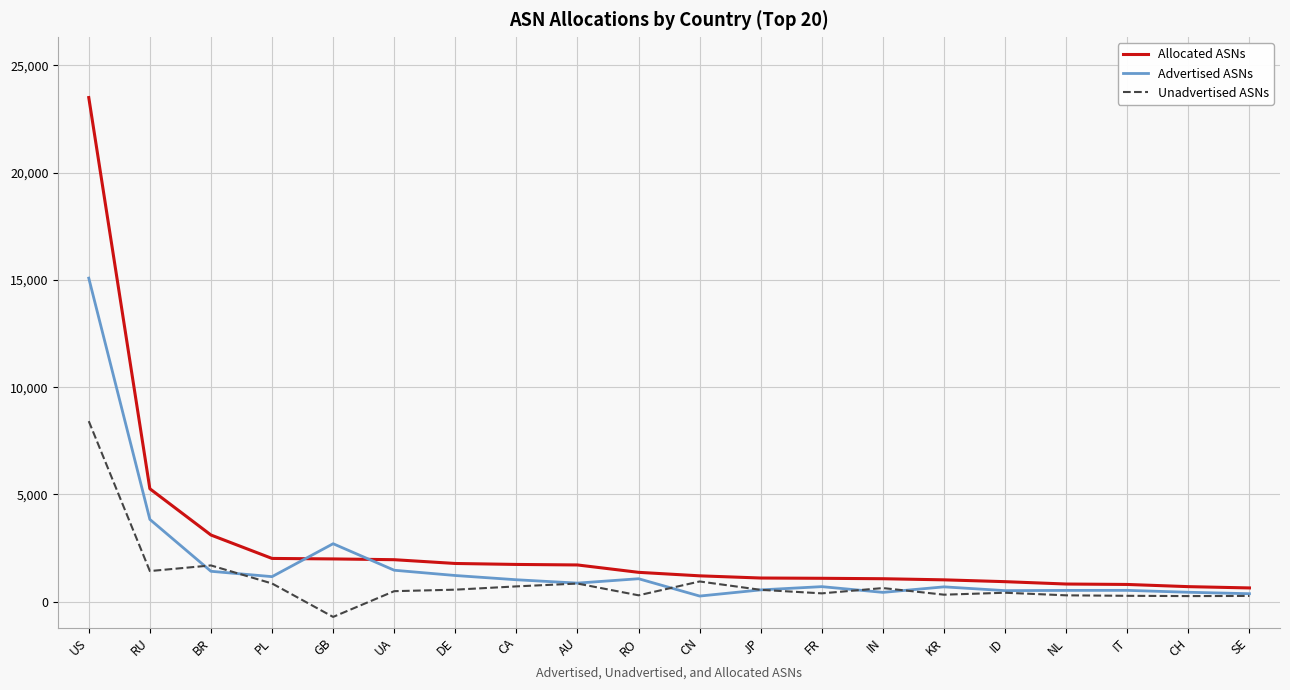

What is the difference between the maximum and minimum values in the Advertised ASNs series?

14820